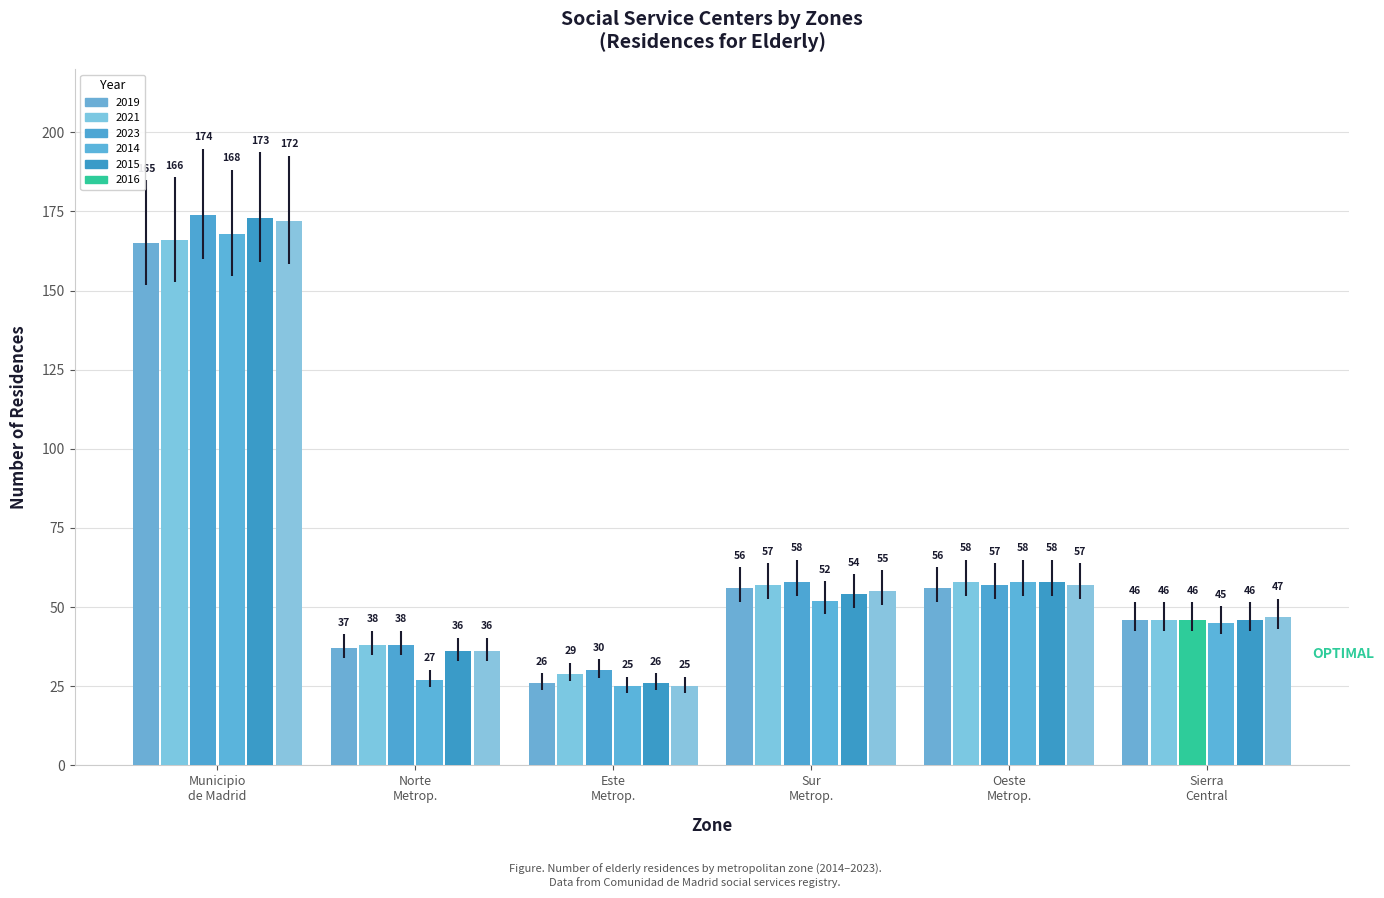

Are the bars horizontal?

No